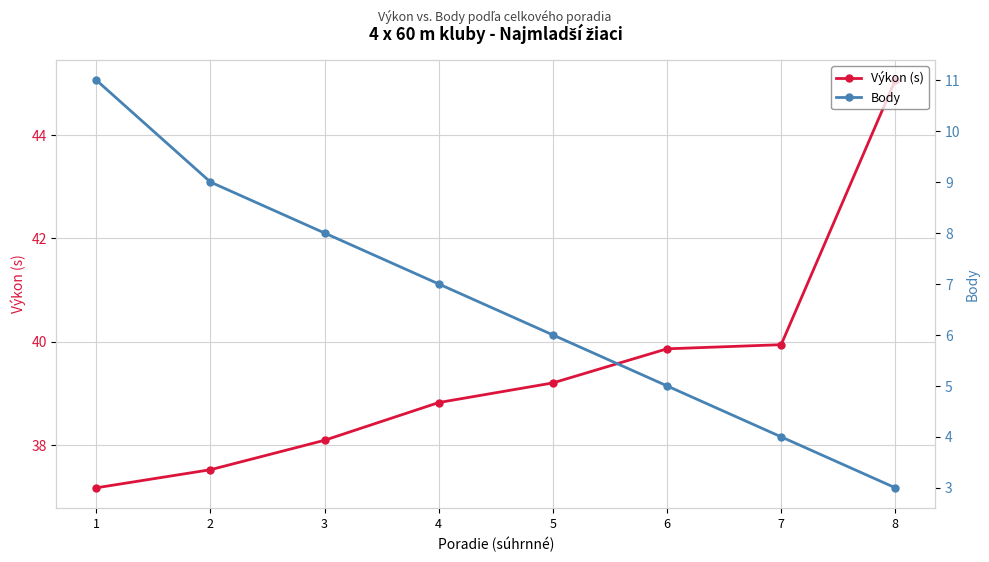

How many categories are shown in the chart?

8